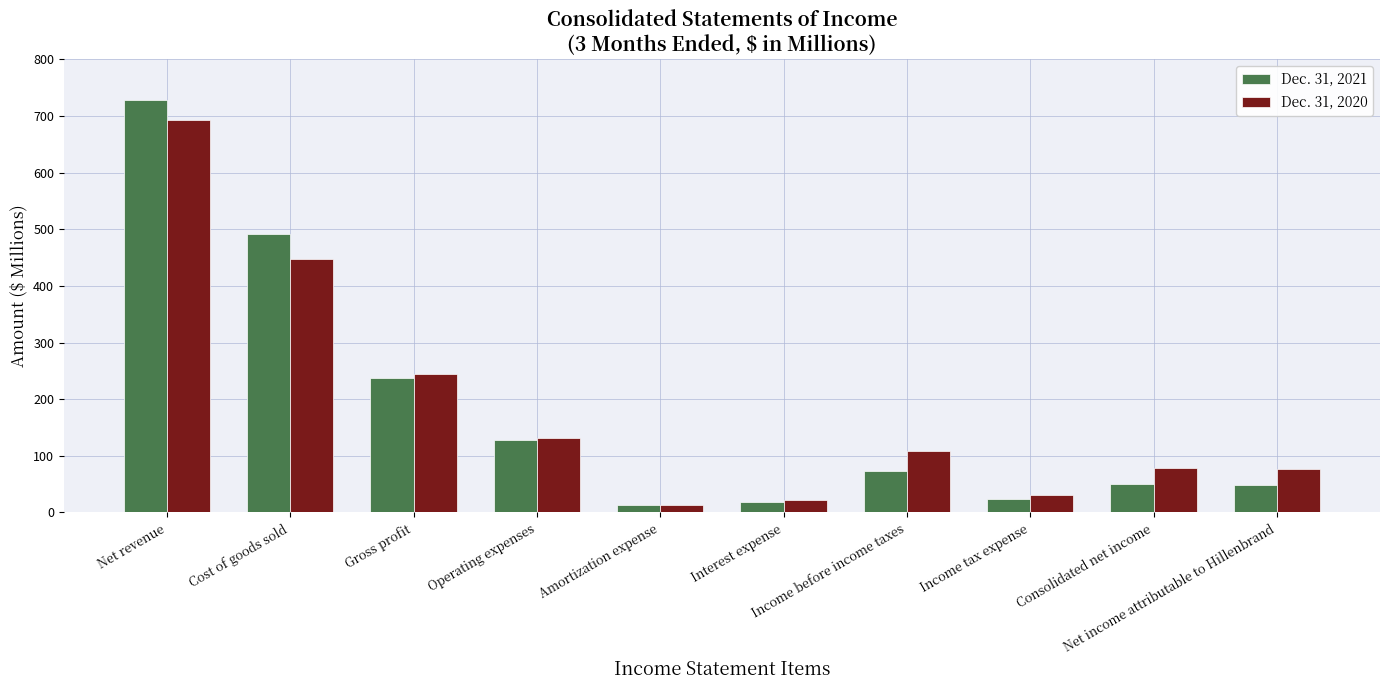

List the series in order of their overall mean, lowest first.

Dec. 31, 2021, Dec. 31, 2020